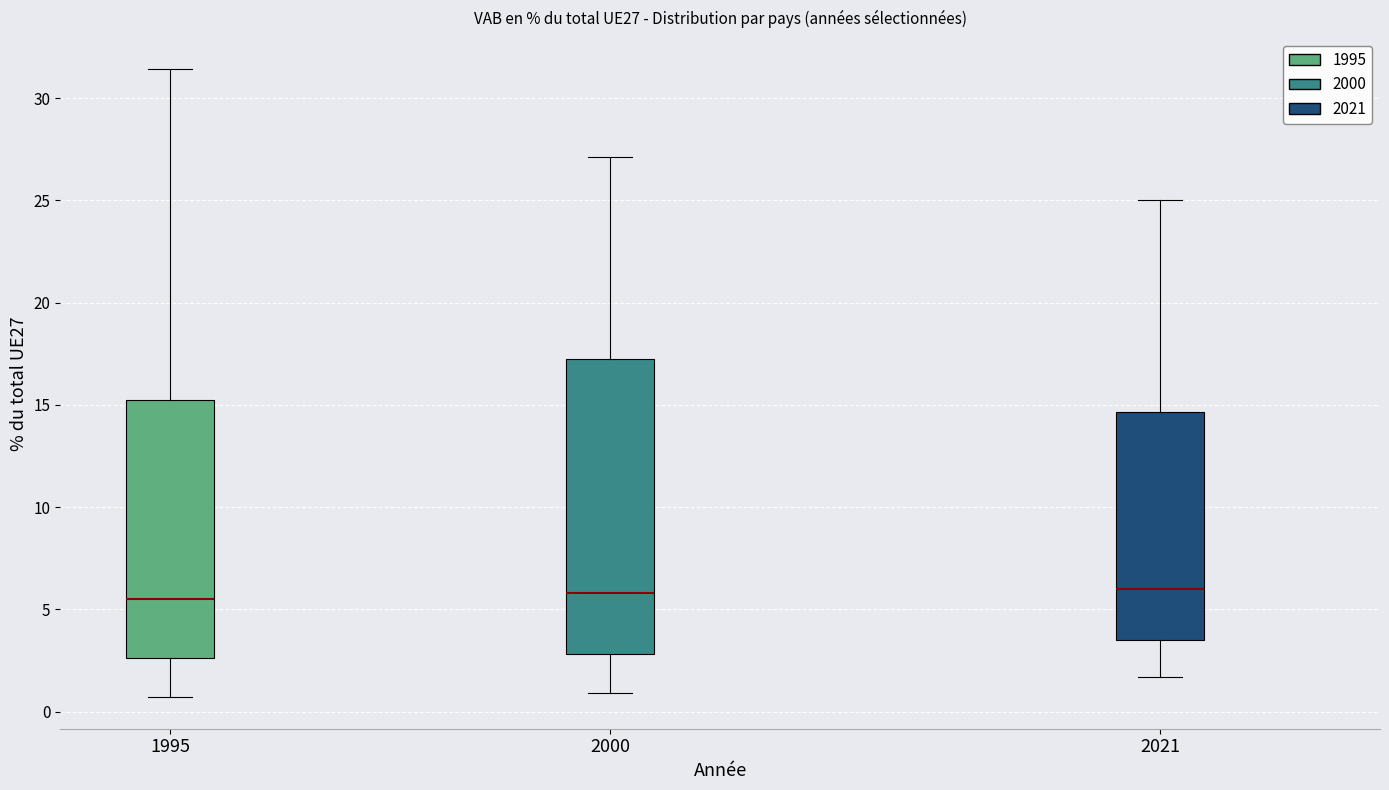

Comparing the boxes themselves (not the whiskers), which one is the tallest?

2000